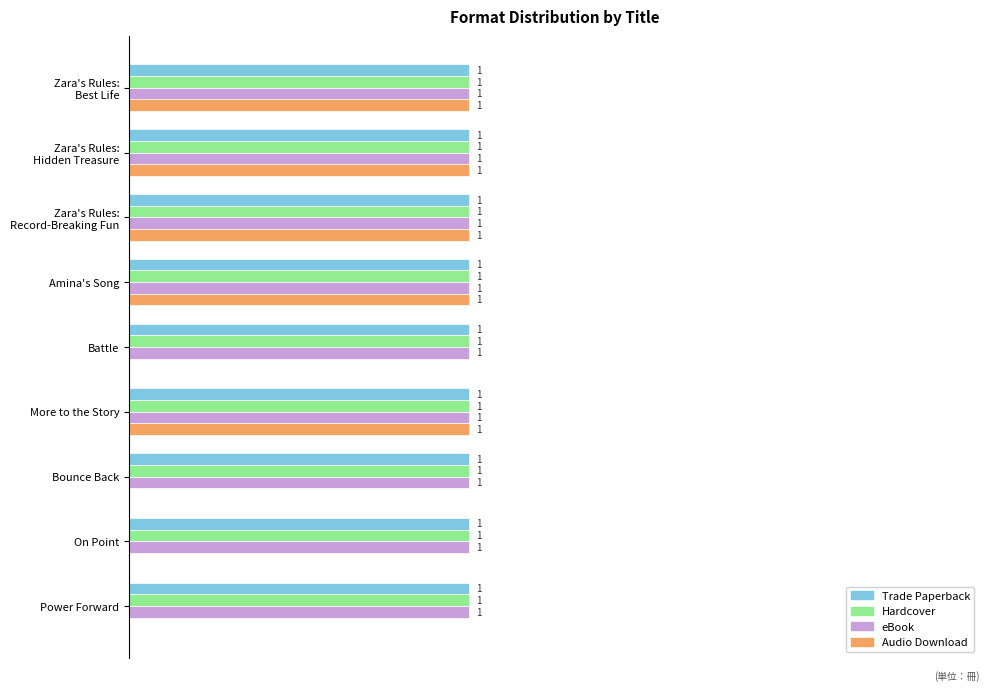

What are all the series names shown in the legend?

Trade Paperback, Hardcover, eBook, Audio Download